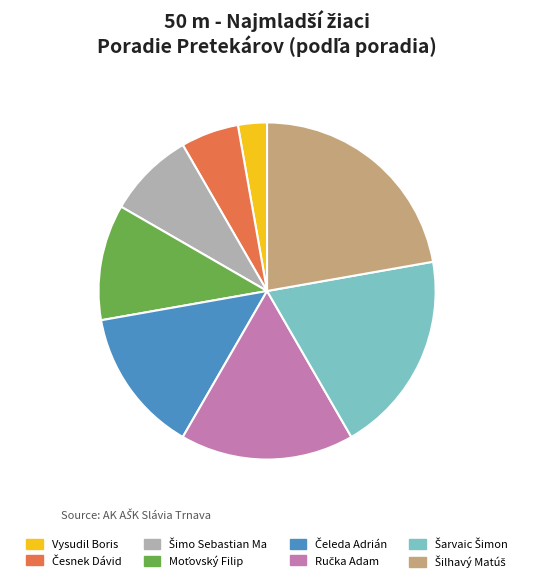

What is the smallest slice in the pie chart?

Vysudil Boris